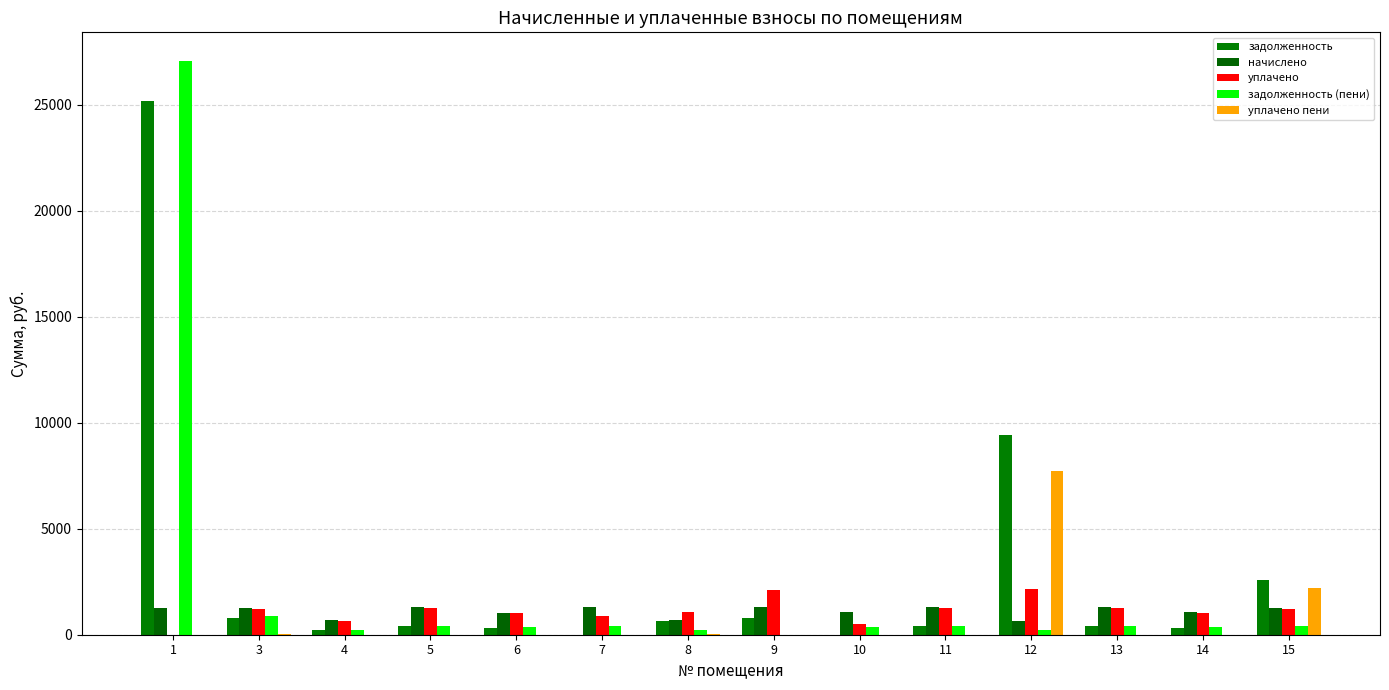

Reading right to left, list all the values displayed in this chart.

задолженность: 15=2587.3	14=320.4	13=388.9	12=9430.3	11=392.9	10=0.0	9=787.2	8=624.5	7=0.0	6=316.2	5=391.6	4=203.9	3=797.9	1=25192.8
начислено: 15=1248.5	14=1059.2	13=1286.0	12=669.4	11=1299.2	10=1059.2	9=1301.4	8=671.6	7=1303.6	6=1047.1	5=1294.8	4=676.0	3=1283.8	1=1279.3
уплачено: 15=1210.0	14=1026.5	13=1246.3	12=2159.8	11=1259.1	10=524.7	9=2088.6	8=1049.5	7=869.1	6=1014.2	5=1254.8	4=655.3	3=1204.5	1=0.0
задолженность (пени): 15=416.2	14=353.1	13=428.7	12=223.1	11=433.1	10=353.1	9=0.0	8=223.5	7=434.5	6=349.0	5=431.6	4=224.7	3=860.6	1=27055.8
уплачено пени: 15=2209.7	14=0.0	13=0.0	12=7716.8	11=0.0	10=0.0	9=0.0	8=23.1	7=0.0	6=0.0	5=0.0	4=0.0	3=23.1	1=0.0